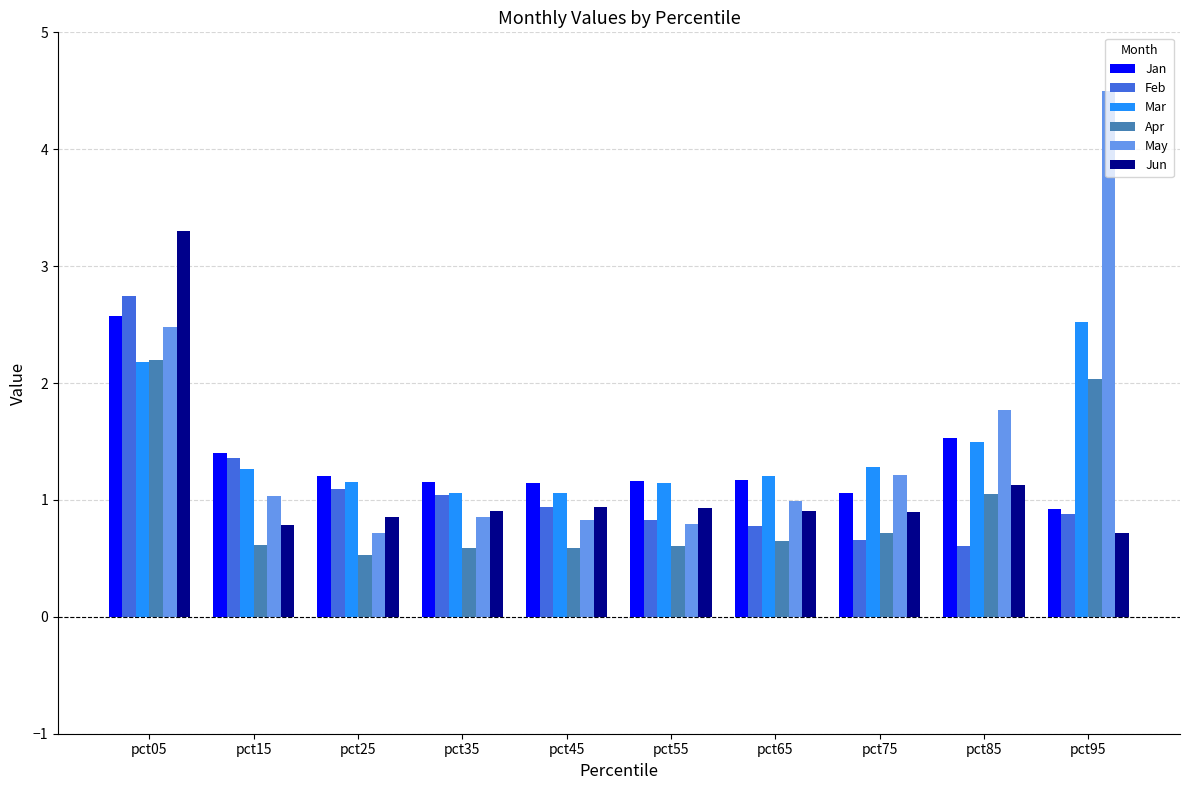

True or false: Apr has a value of 0.2 at pct85.

False